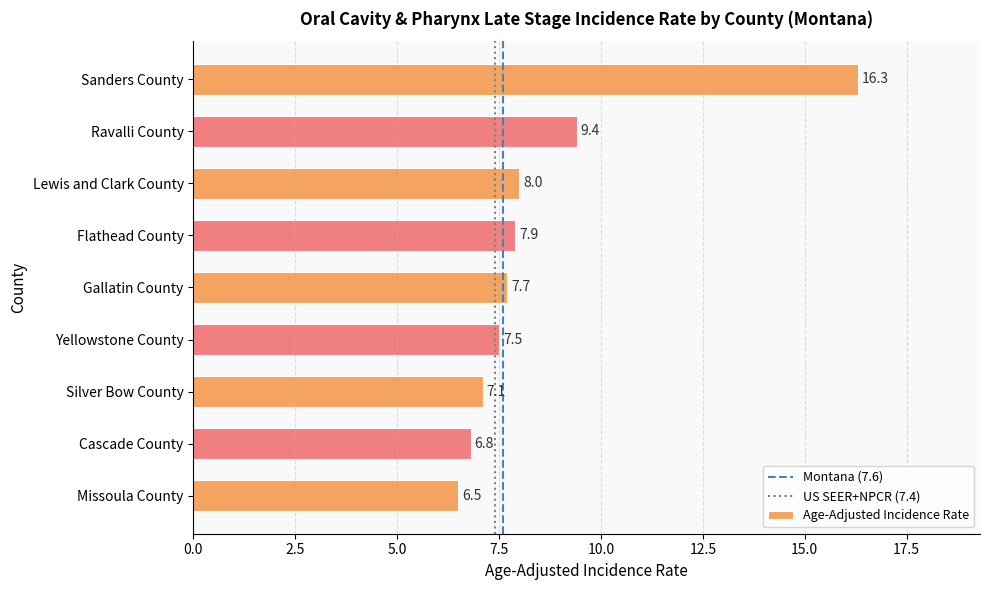

What position from the bottom is Sanders County?

9